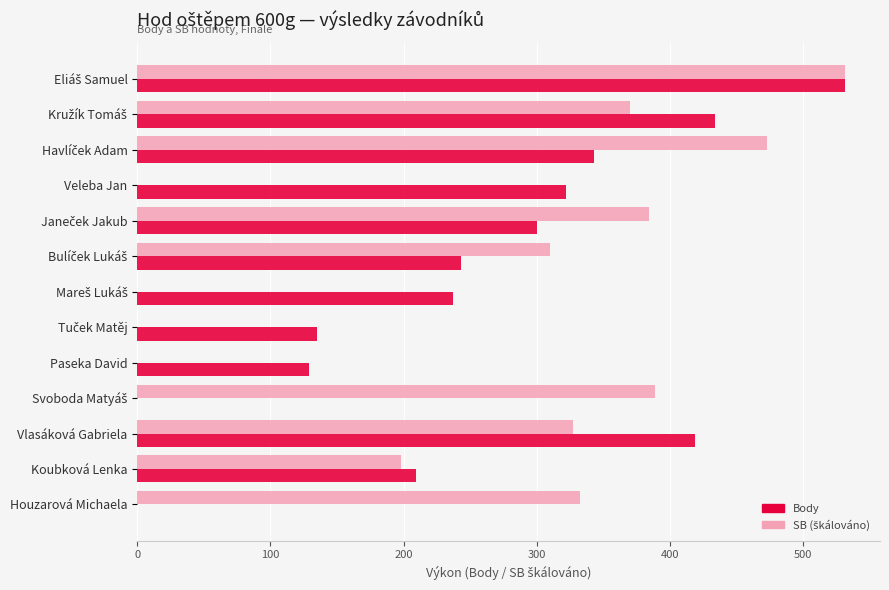

What is the maximum value shown in the chart?

531.0